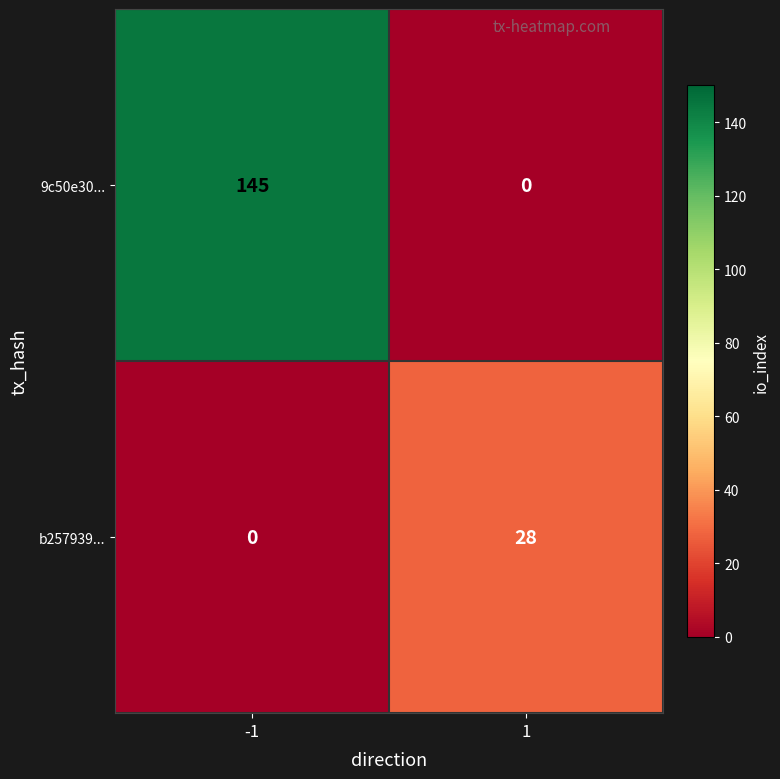

Count the number of categories in the chart.

2